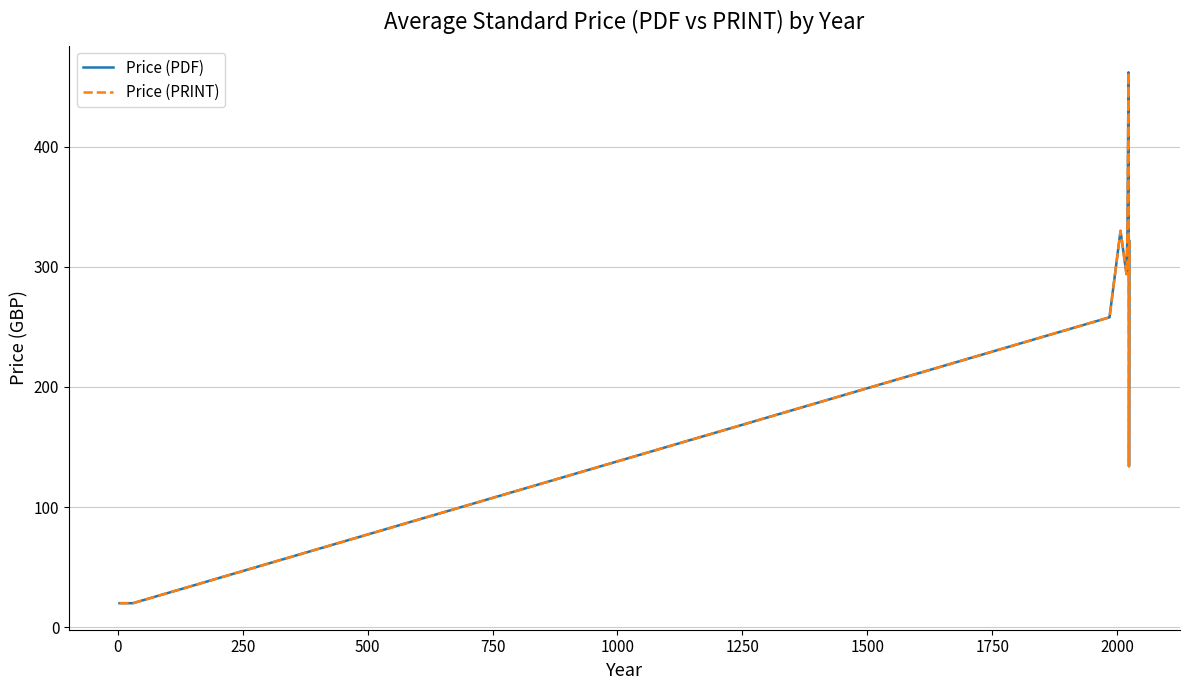

True or false: Price (PDF) and Price (PRINT) cross at least once.

False